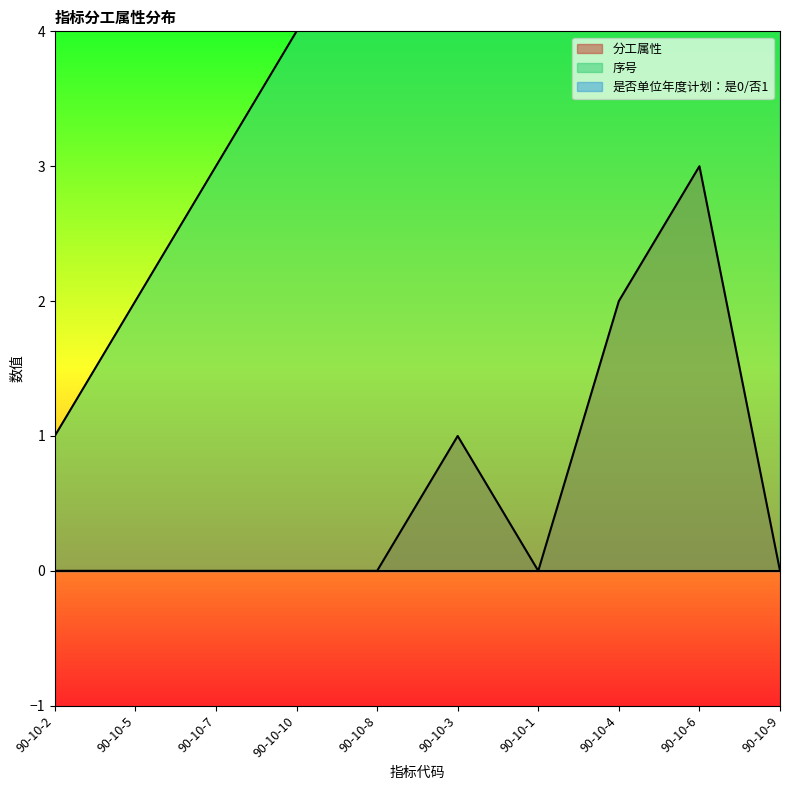

What is the sum of all 序号 values?

55